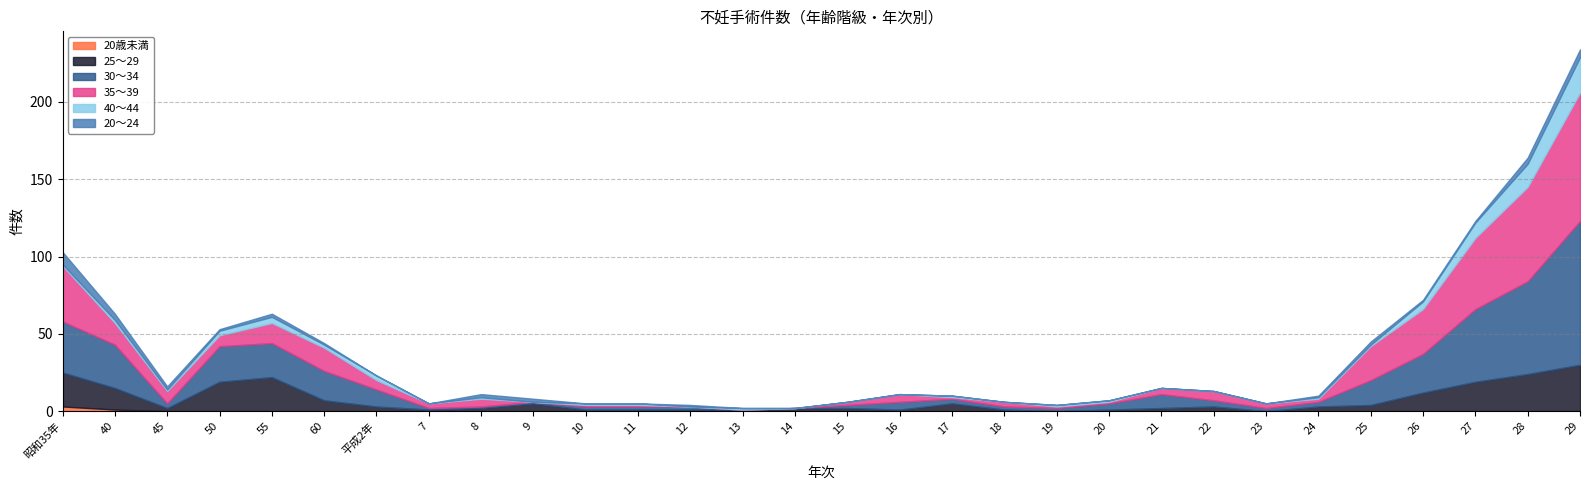

Count the number of data series in this chart.

6